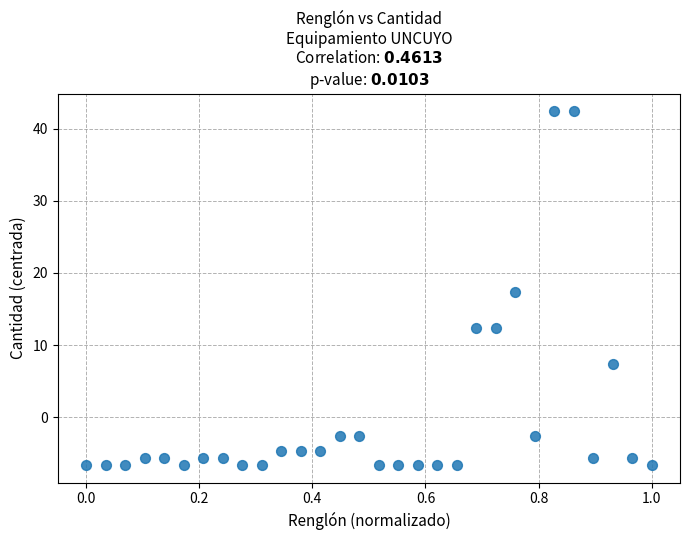

What is the range of X values (max minus min)?

1.0